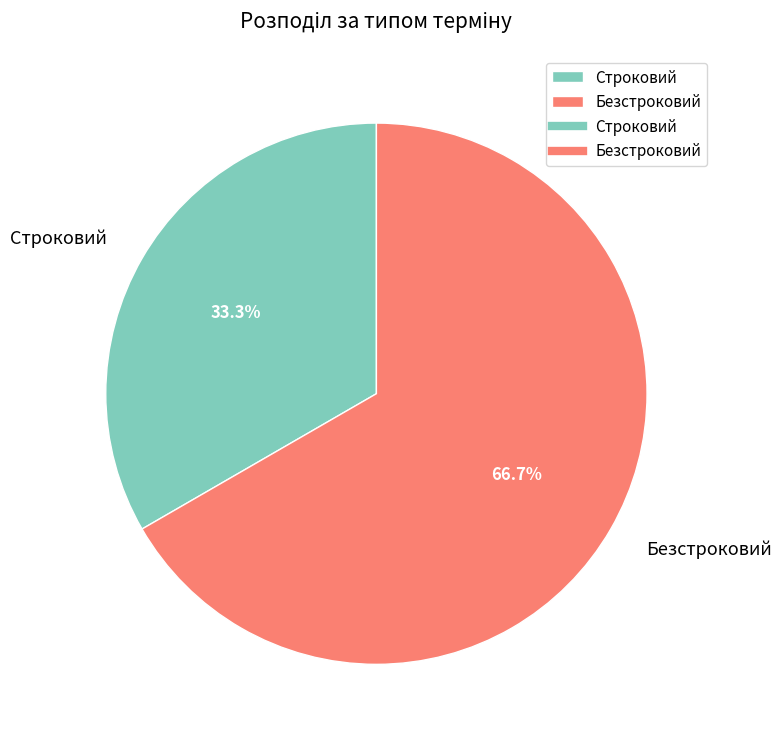

Combined, do Безстроковий and Строковий account for over 50%?

Yes